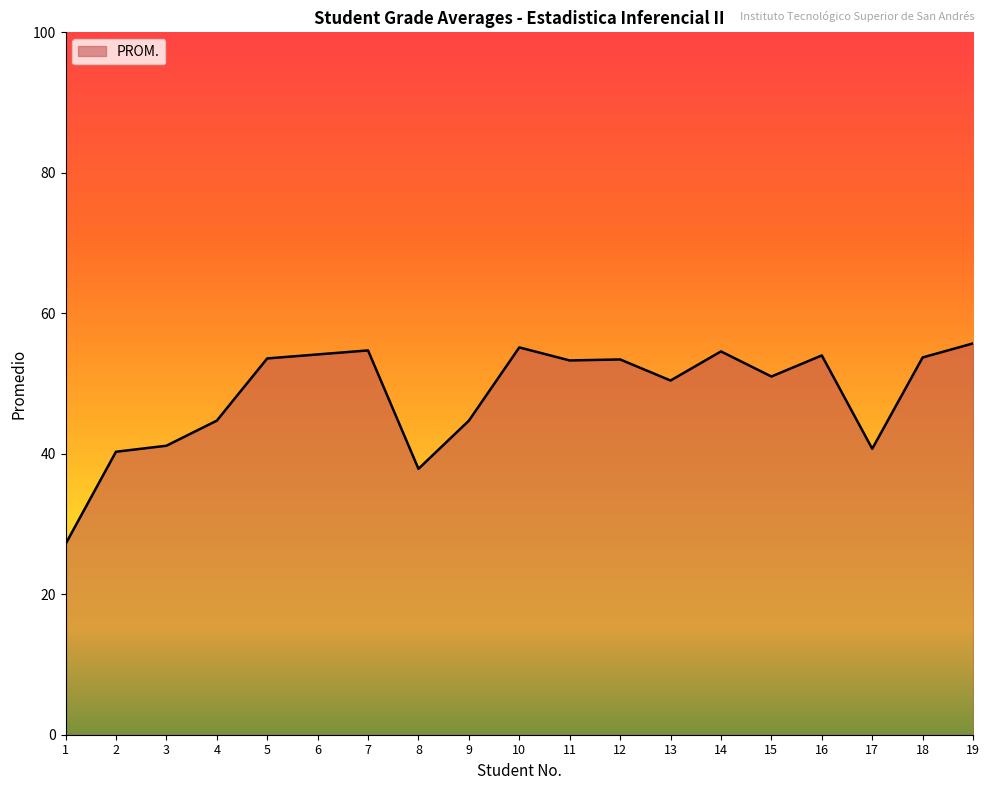

True or false: the data shows 44.7 at 4.

True